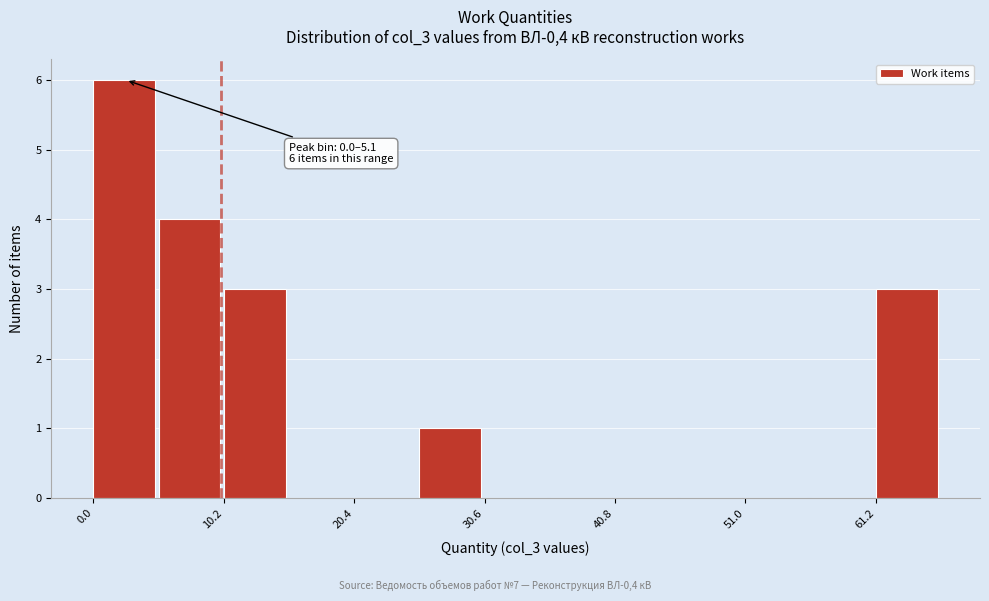

Around what value on the x-axis is the tallest bar? Give the approximate position of its centre, as read against the axis.

2